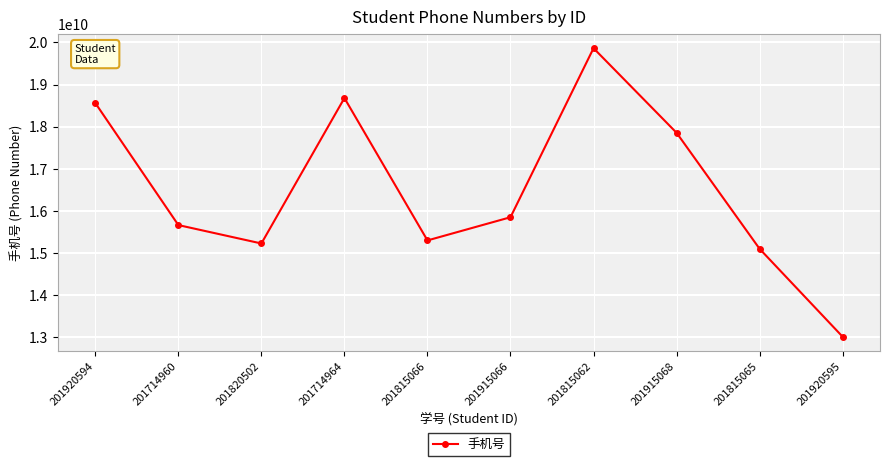

How many interior local valleys (lower than both neighbors) does the data have?

2